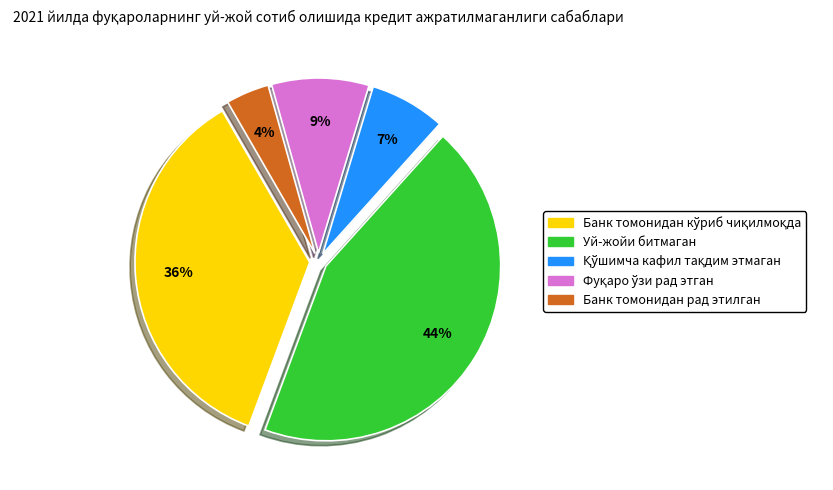

Is there a majority slice in this chart?

No